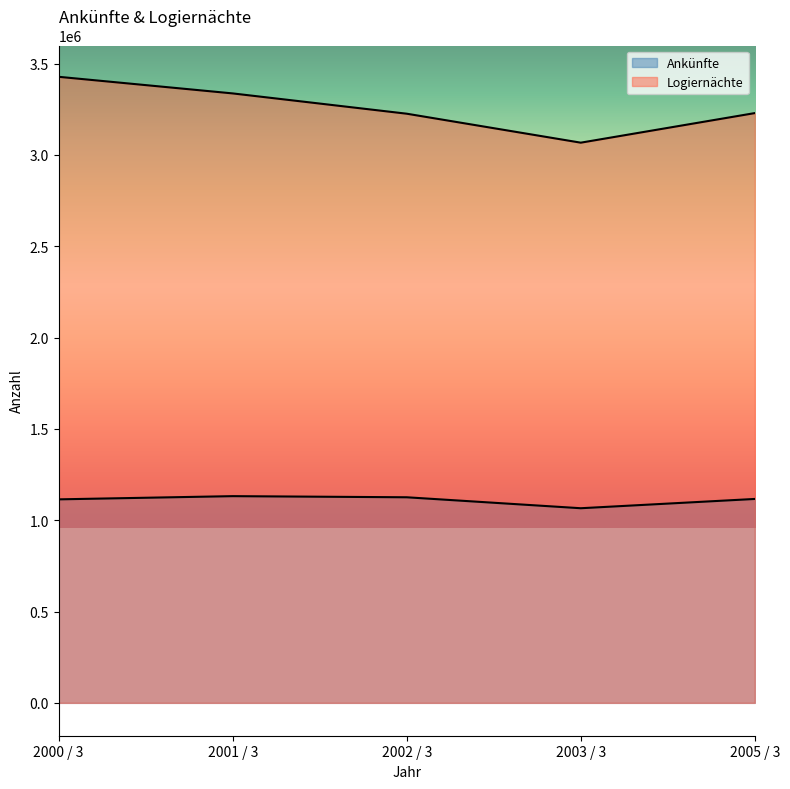

What is the minimum value shown in the chart?

1065689